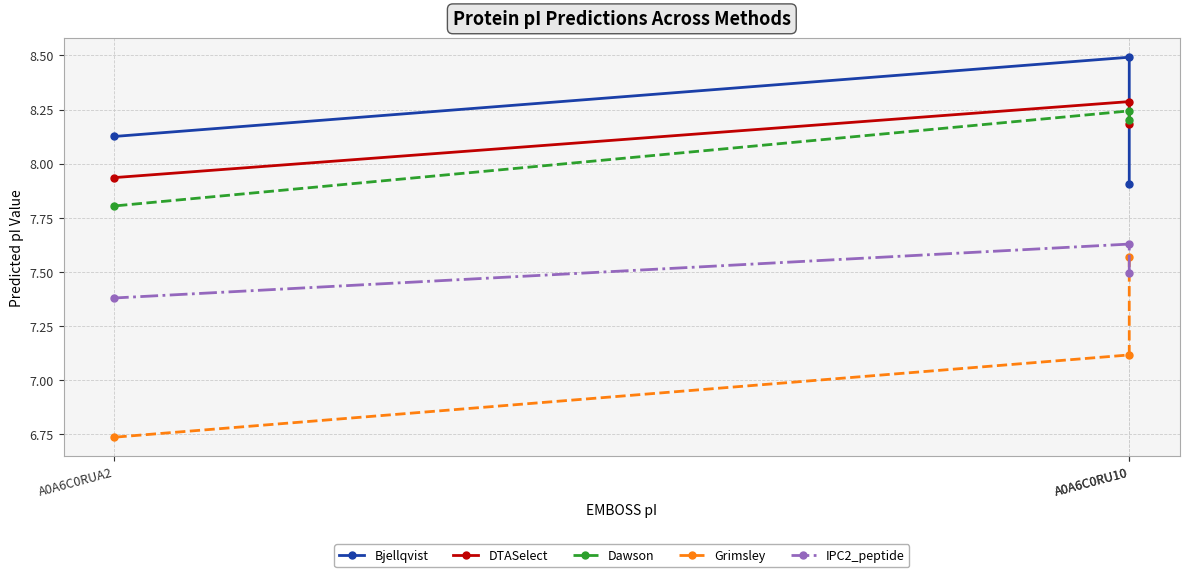

What are all the series names shown in the legend?

Bjellqvist, DTASelect, Dawson, Grimsley, IPC2_peptide